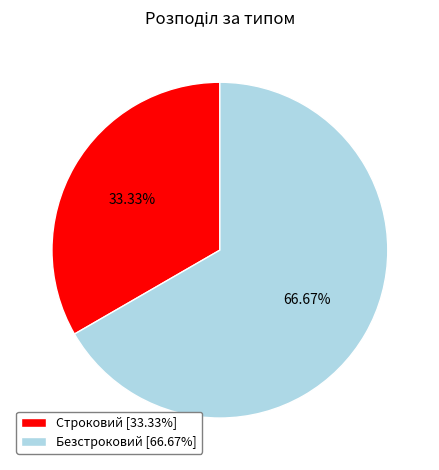

Which category has the biggest portion of the pie?

Безстроковий